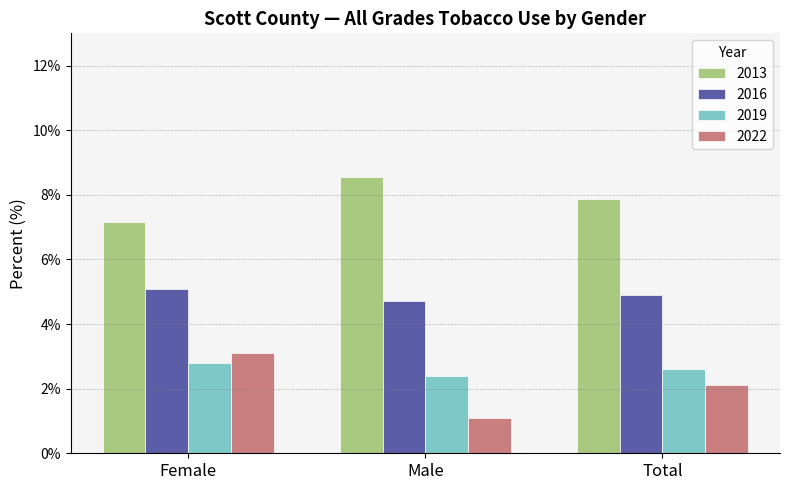

Reading left to right, extract all data points from this chart.

2013: Female=0.1	Male=0.1	Total=0.1
2016: Female=0.1	Male=0.0	Total=0.0
2019: Female=0.0	Male=0.0	Total=0.0
2022: Female=0.0	Male=0.0	Total=0.0